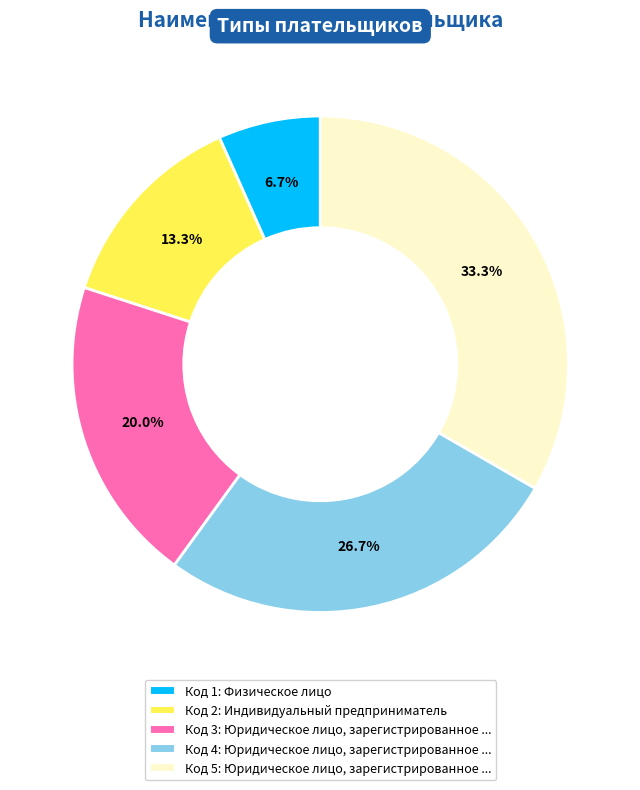

What portion of the pie excludes Код 5: Юридическое лицо, зарегистрированное ...?

66.7%